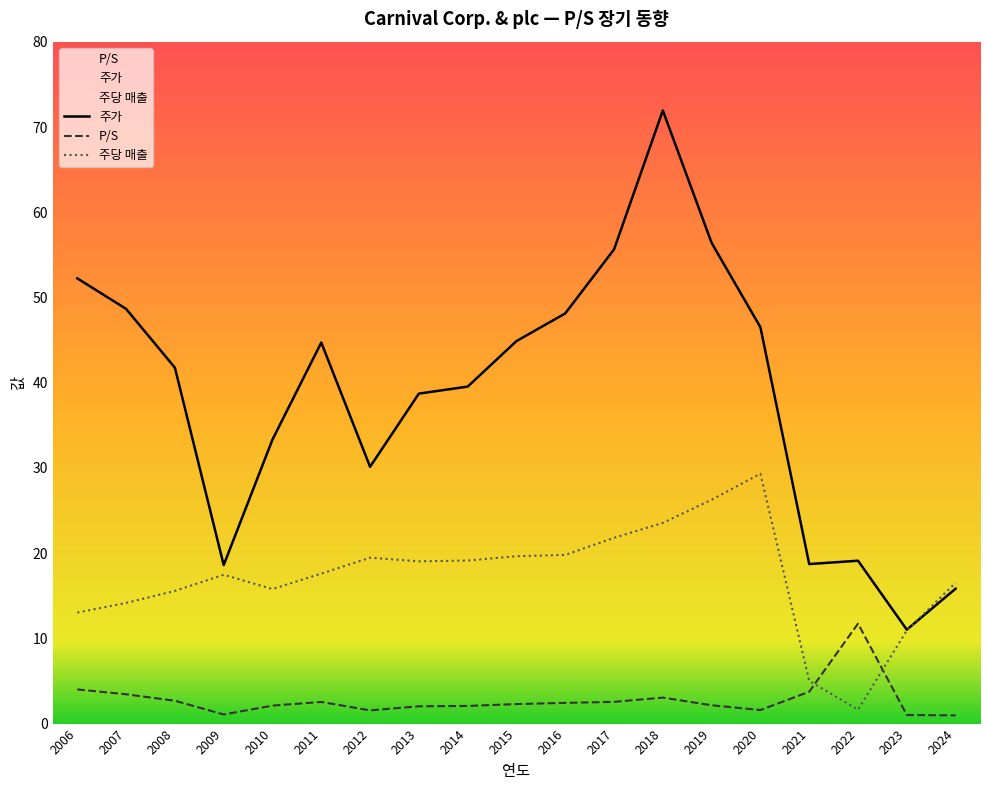

How many lines are shown in the chart?

3